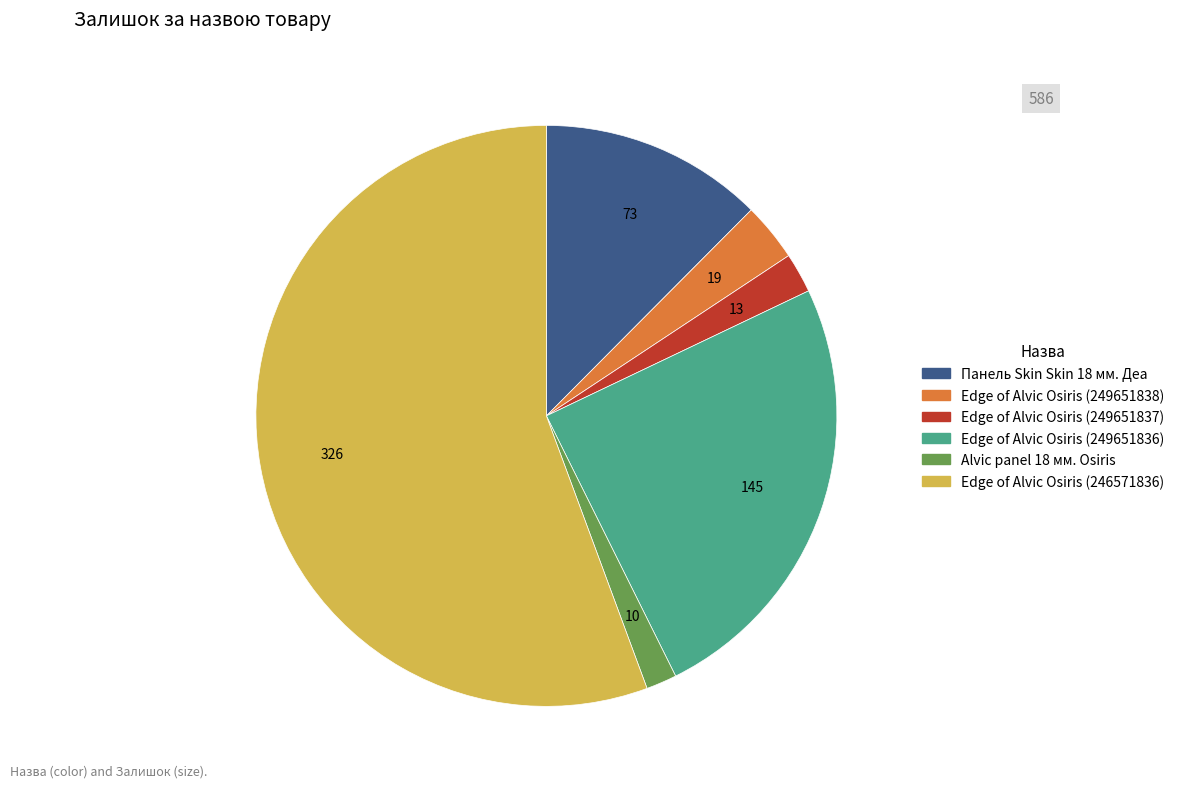

Which category accounts for the majority?

Edge of Alvic Osiris (246571836)